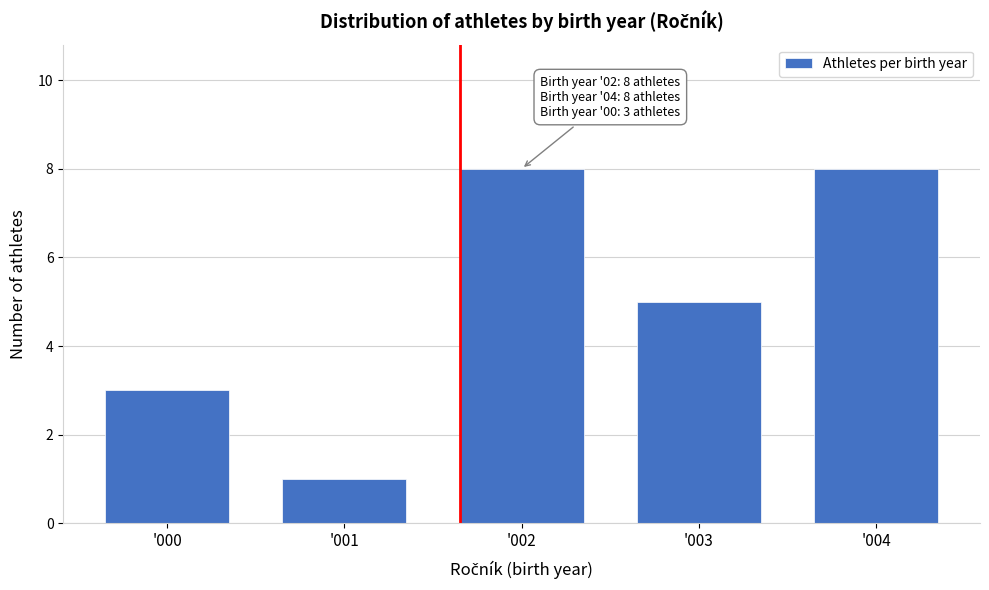

Reading left to right, what are all the values shown in this chart?

'000=3	'001=1	'002=8	'003=5	'004=8